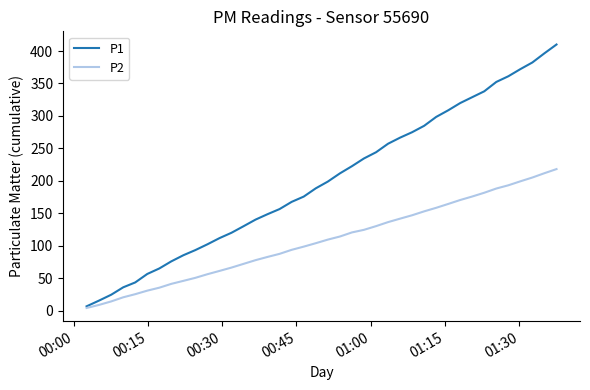

Rank the series by their average value, from highest to lowest.

P1, P2